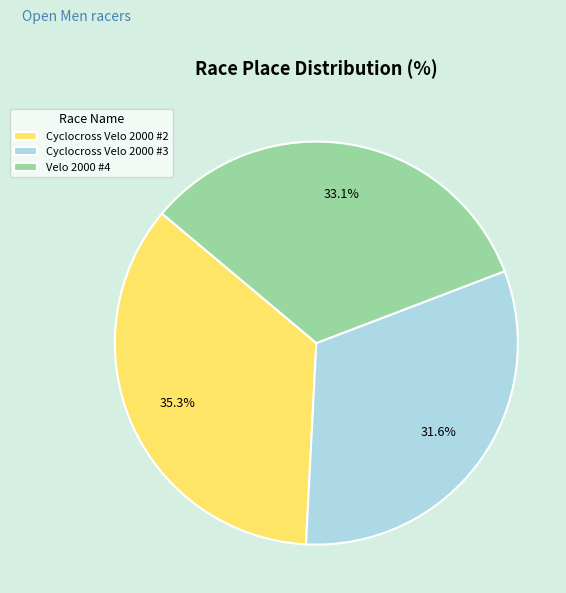

Which slice is the largest?

Cyclocross Velo 2000 #2